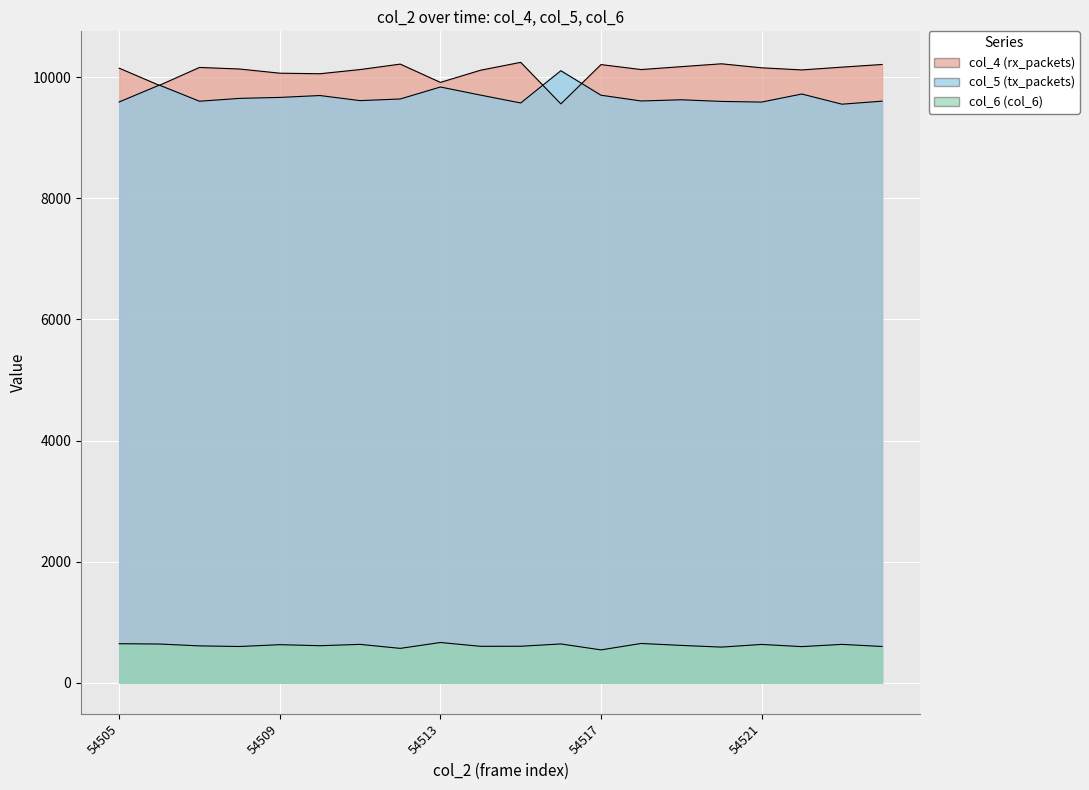

True or false: col_5 (tx_packets) has more than 2 interior local peaks.

True